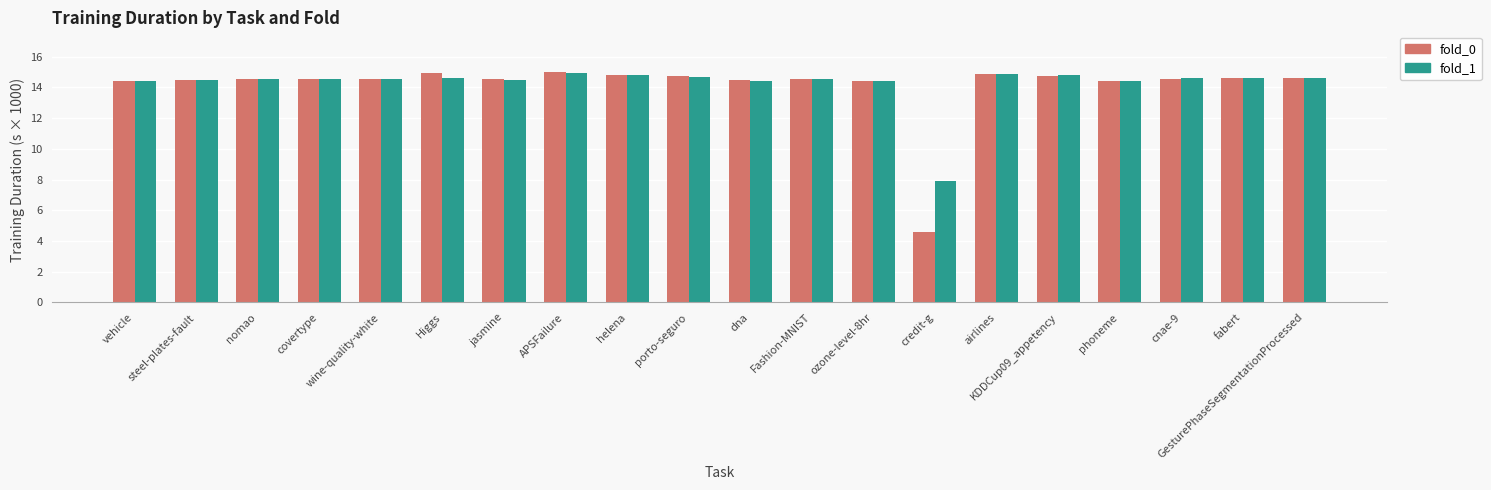

How many values in the fold_0 series exceed 14?

19